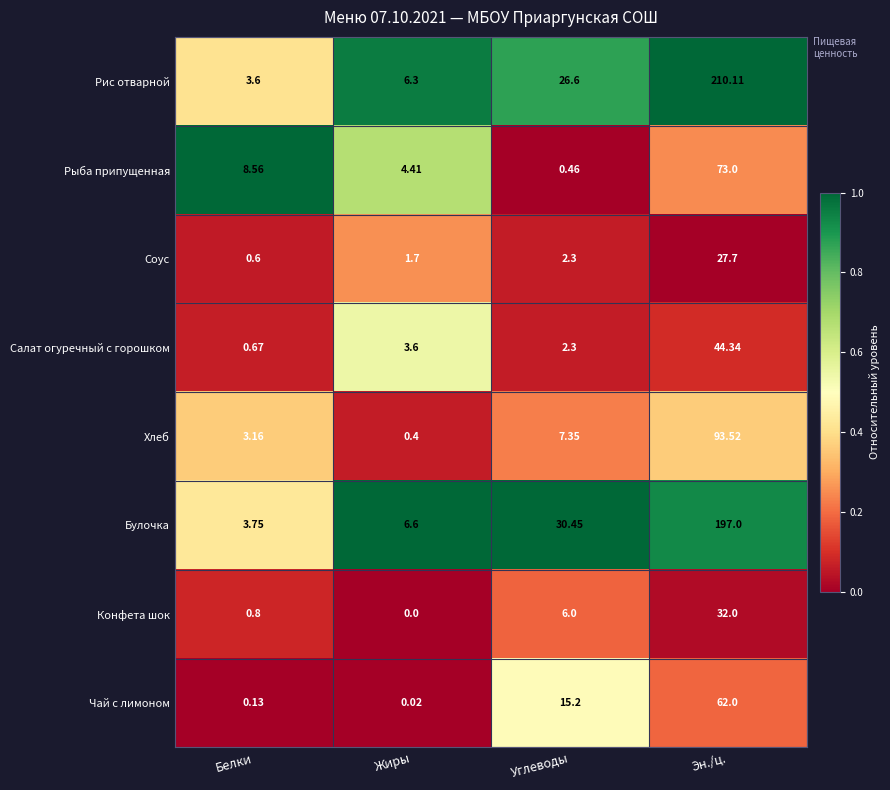

Which series has the largest range (max minus min)?

Рис отварной